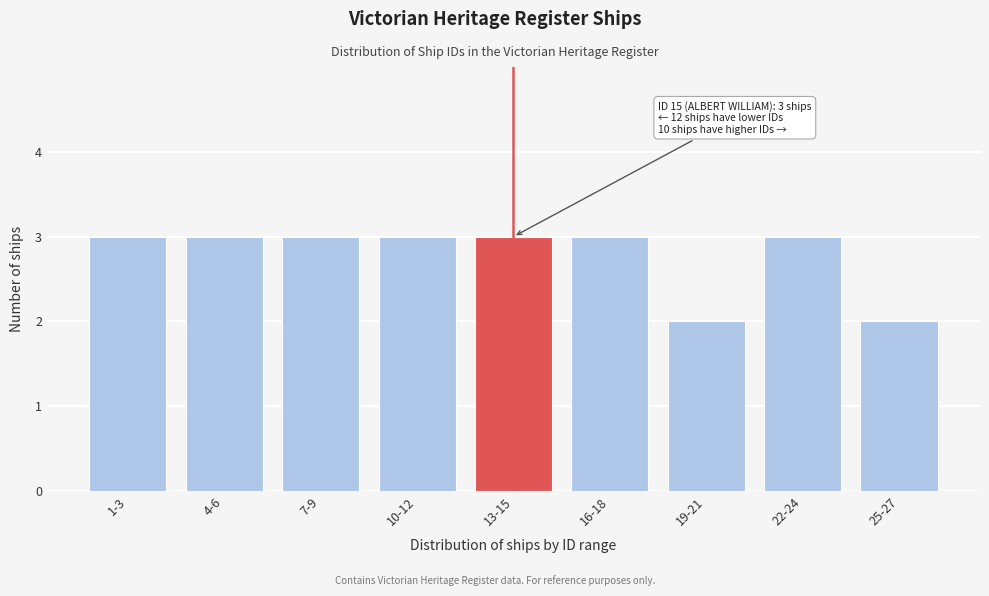

Reading left to right, transcribe all the data shown in this chart.

3	3	3	3	3	3	2	3	2